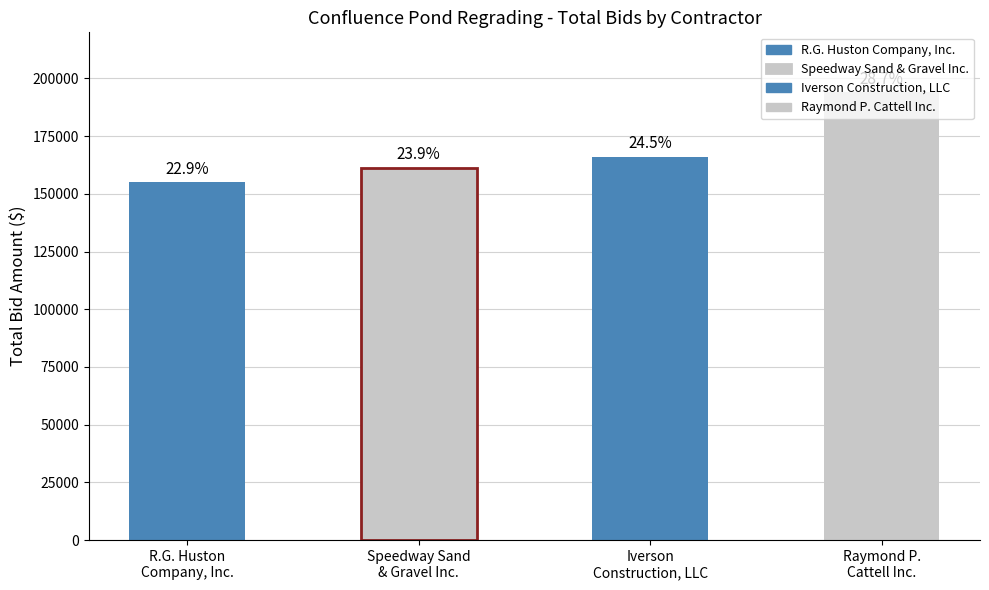

What is the label of the 1st bar from the right?

Raymond P. Cattell Inc.